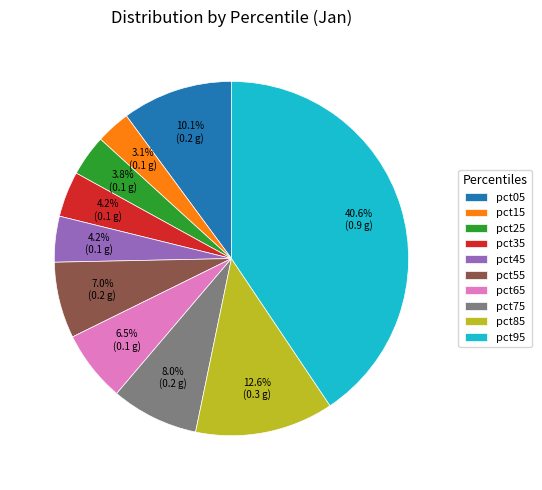

To the nearest percent, what portion does pct15 represent?

3%